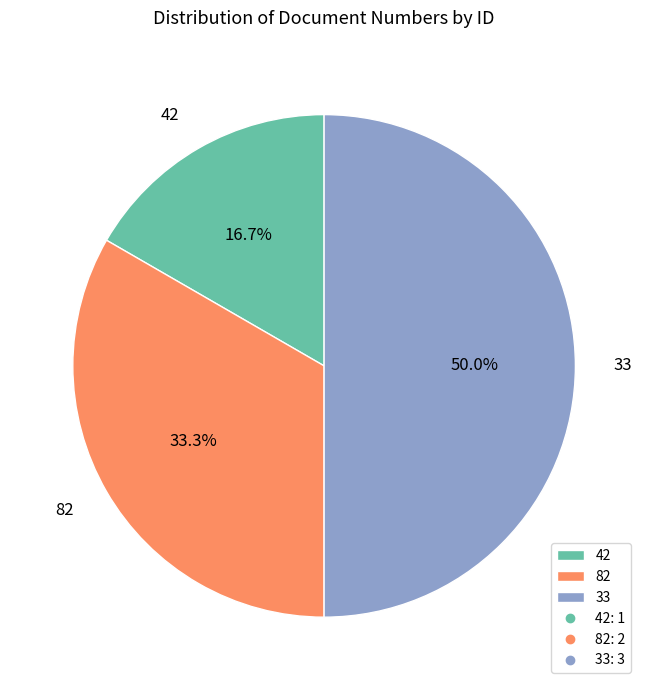

Is 42 the majority of the pie?

No